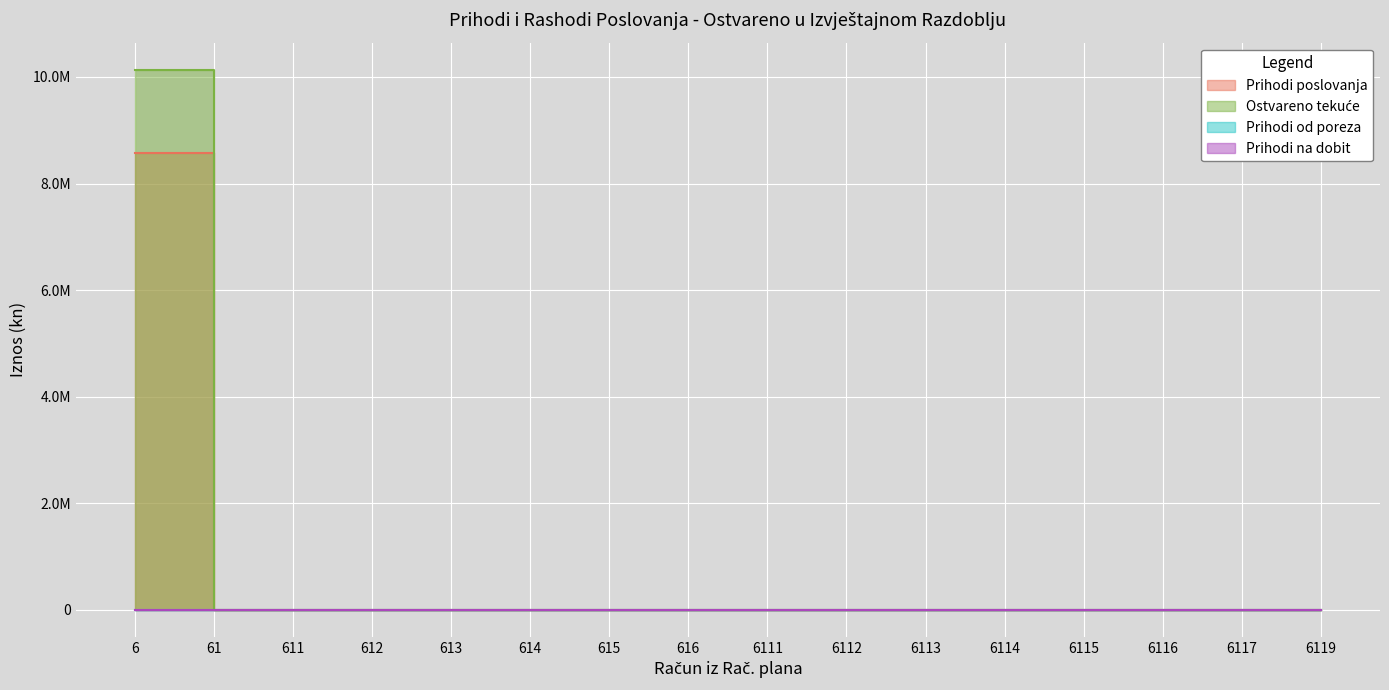

Reading left to right, list all the values displayed in this chart.

Prihodi poslovanja: 8580875.0	0.0	0.0	0.0	0.0	0.0	0.0	0.0	0.0	0.0	0.0	0.0	0.0	0.0	0.0	0.0
Ostvareno tekuće: 10138826.0	0.0	0.0	0.0	0.0	0.0	0.0	0.0	0.0	0.0	0.0	0.0	0.0	0.0	0.0	0.0